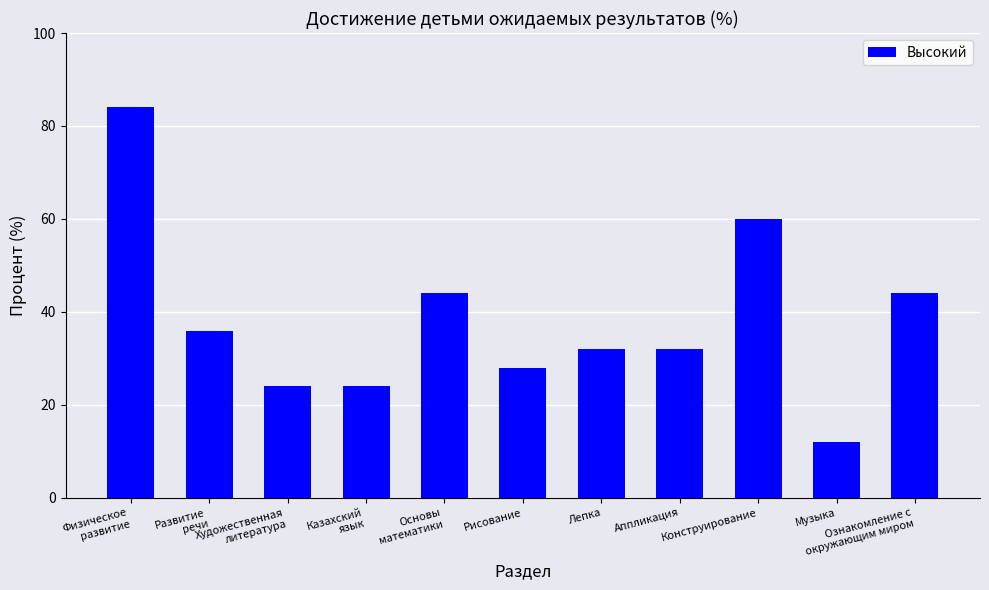

Which label corresponds to the largest value in the chart?

Физическое
развитие